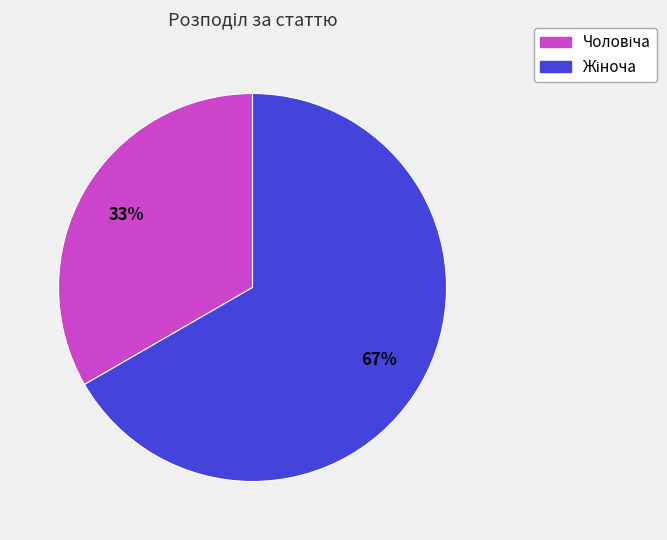

Is there a majority slice in this chart?

Yes